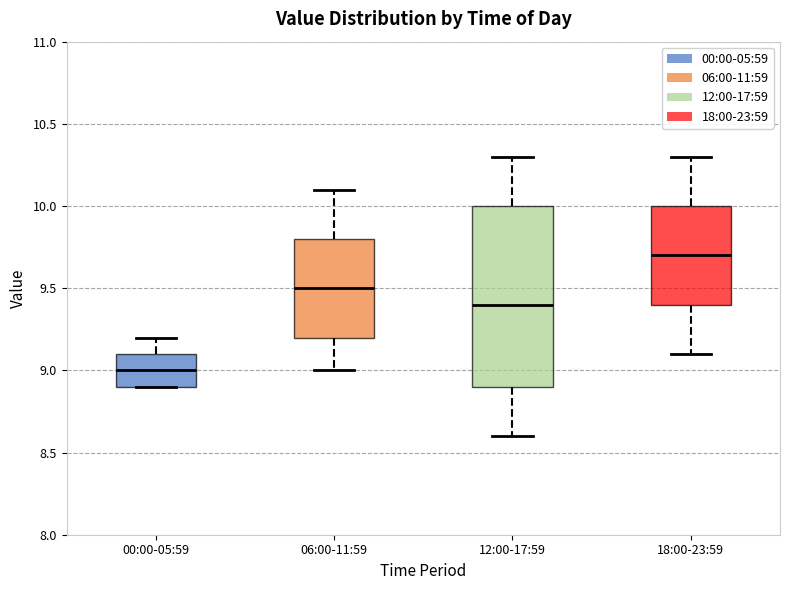

Where does the upper whisker of the box for 06:00-11:59 end on the y-axis? The values are not printed on the chart, so give them approximately, as read against the axis.

10.1